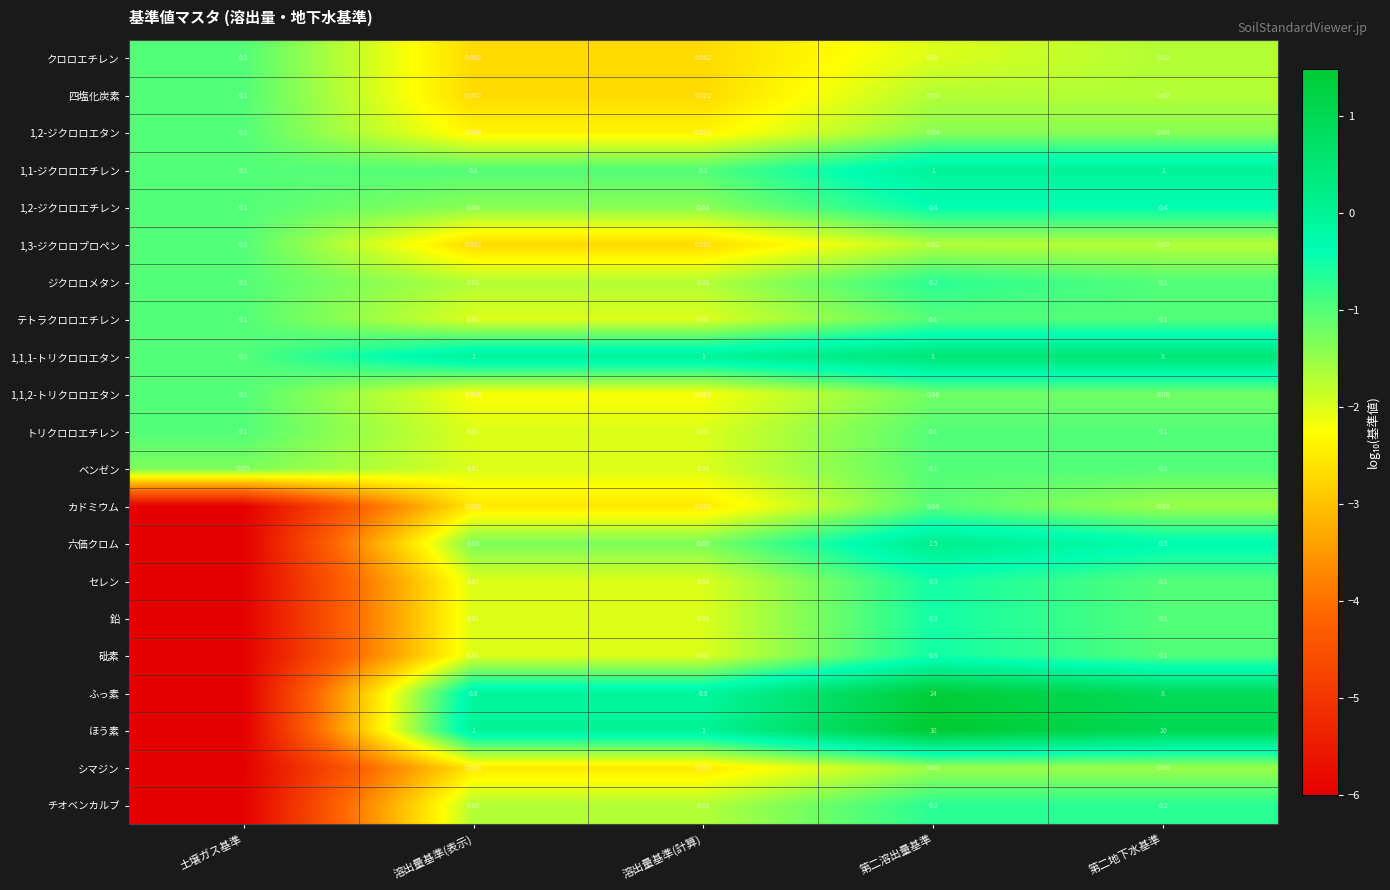

Rank the series at 第二溶出量基準 from lowest to highest value.

クロロエチレン, 四塩化炭素, 1,3-ジクロロプロペン, シマジン, 1,2-ジクロロエタン, 1,1,2-トリクロロエタン, カドミウム, テトラクロロエチレン, トリクロロエチレン, ベンゼン, ジクロロメタン, チオベンカルブ, セレン, 鉛, 砒素, 1,2-ジクロロエチレン, 1,1-ジクロロエチレン, 六価クロム, 1,1,1-トリクロロエタン, ふっ素, ほう素